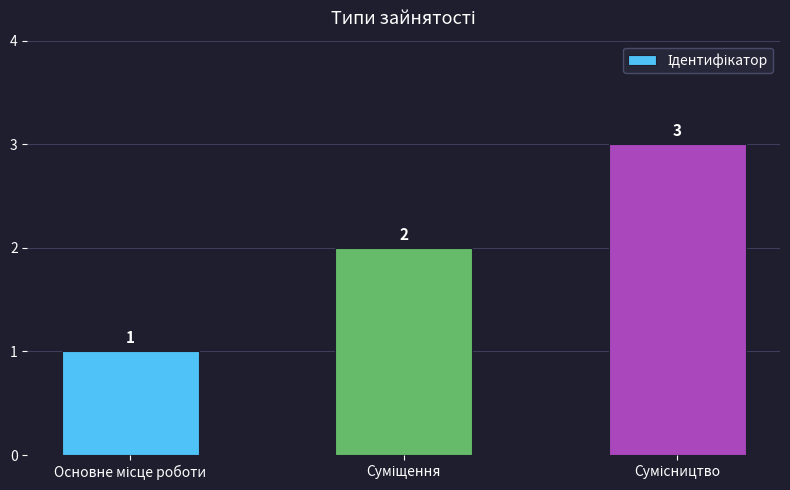

How many values are between 1 and 3?

3